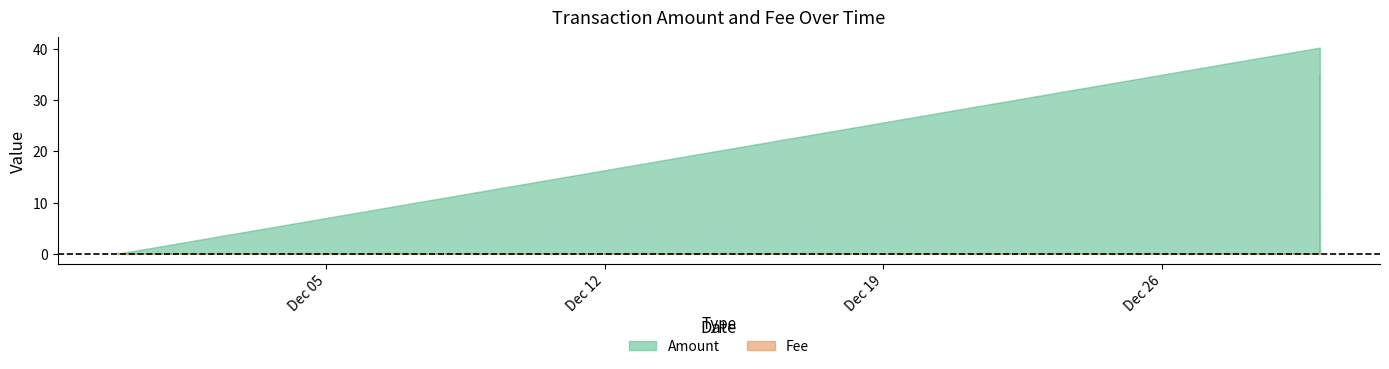

How many positive values does the Fee series have?

2